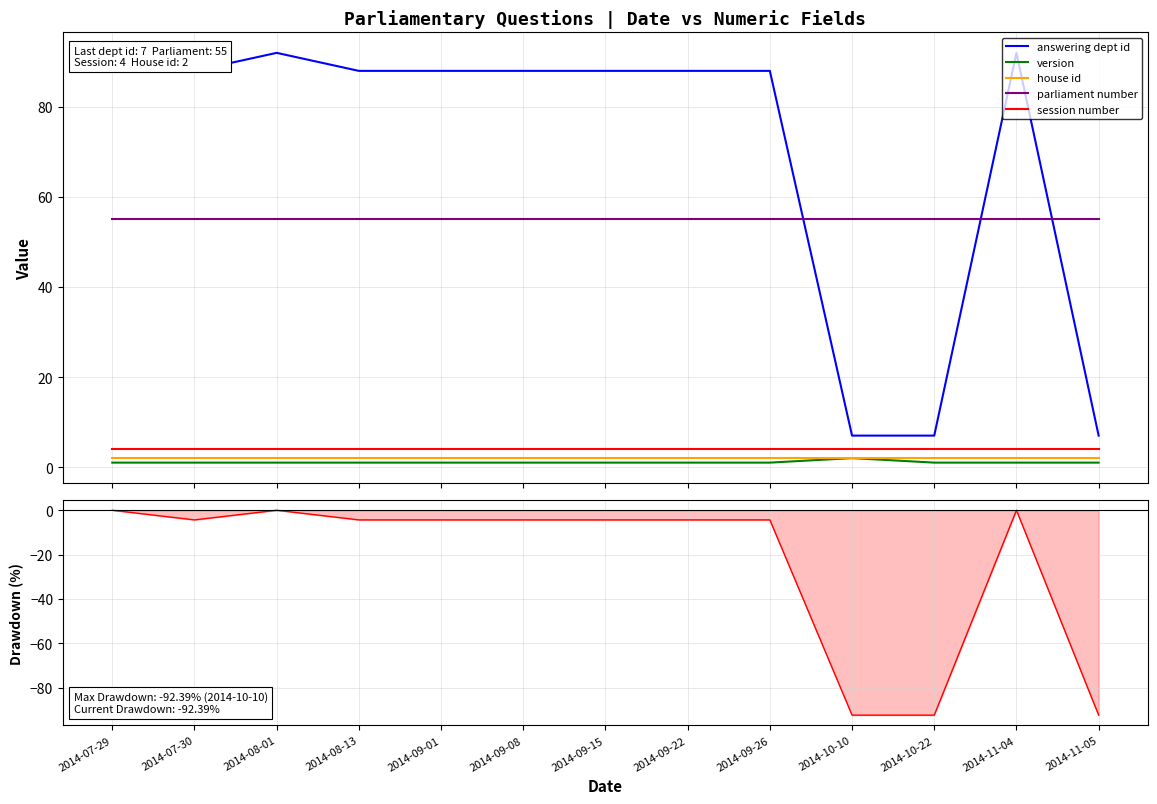

Which has a higher value, 2014-10-22 or 2014-09-26?

2014-09-26